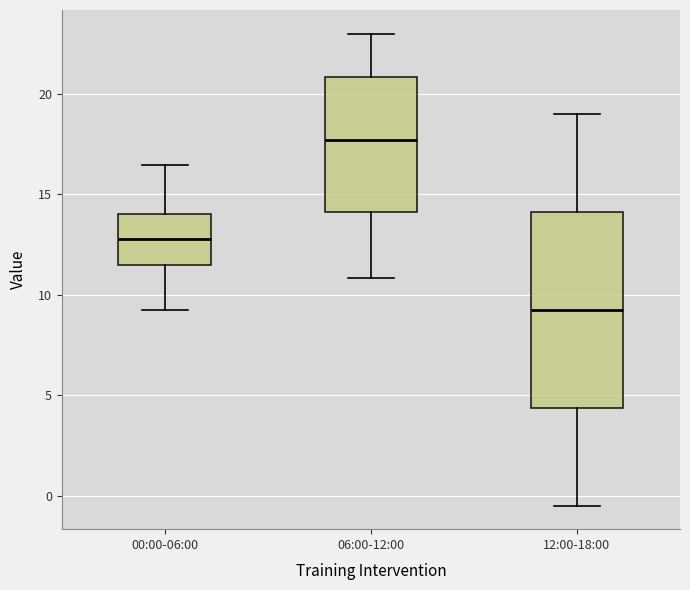

Reading left to right, read every box against the y-axis: the position of its median line, the range the box covers, and the ends of its whiskers. The values are not printed on the chart, so give them approximately, as read against the axis.

00:00-06:00: median 13.0, box 11.5 to 14.0, whiskers 9.0 to 16.5
06:00-12:00: median 17.5, box 14.0 to 21.0, whiskers 11.0 to 23.0
12:00-18:00: median 9.5, box 4.5 to 14.0, whiskers -0.5 to 19.0